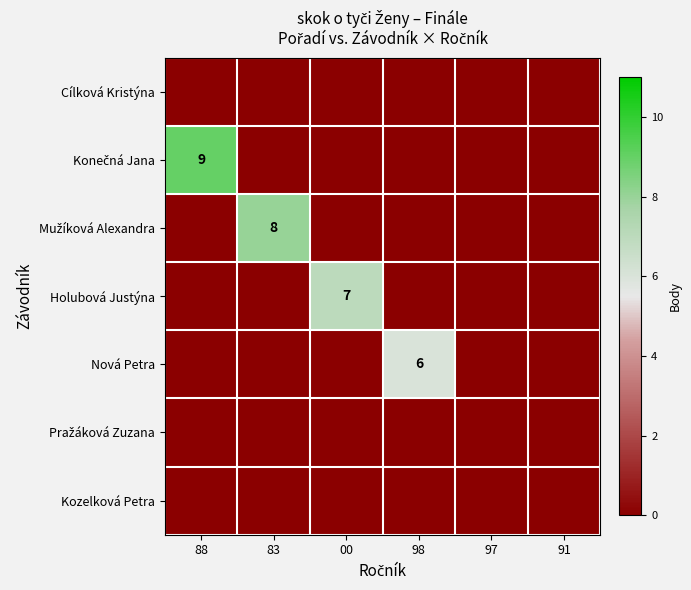

Which series has the largest total across all categories?

Konečná Jana